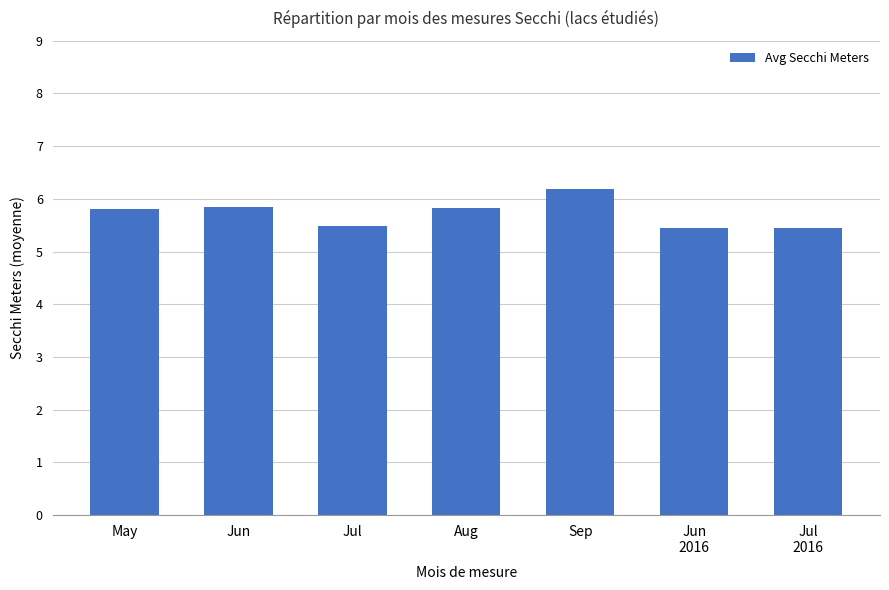

What is the greatest value displayed?

6.2